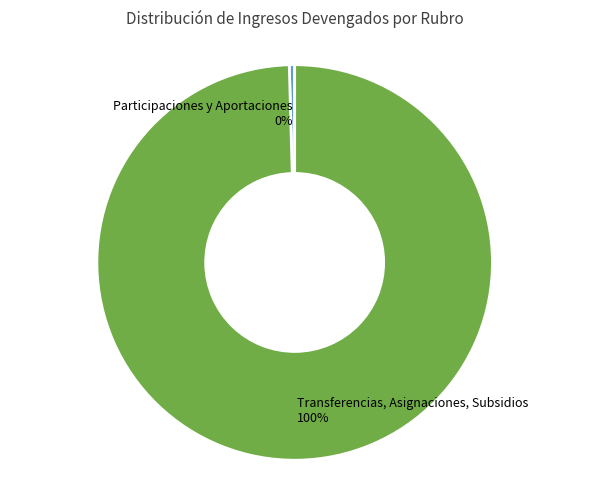

Which slice is the smallest?

Participaciones y Aportaciones